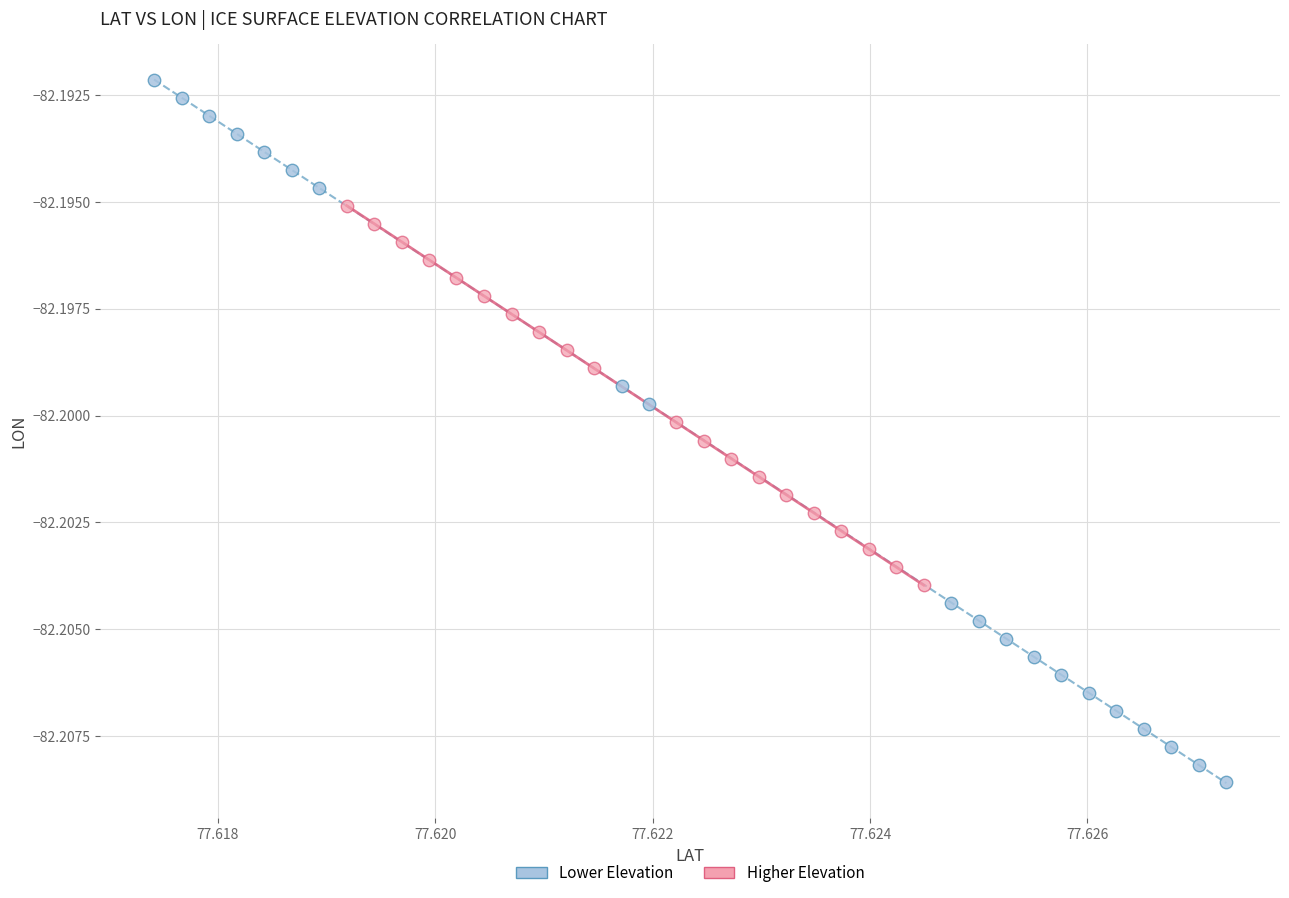

Which series contains the lowest Y value?

Lower Elevation